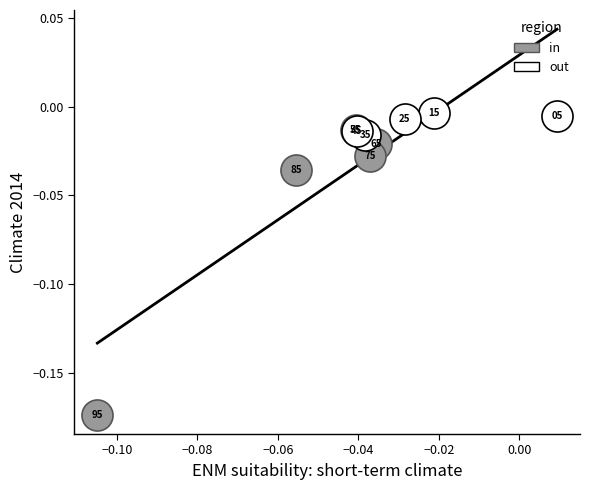

Which series contains the highest Y value?

out